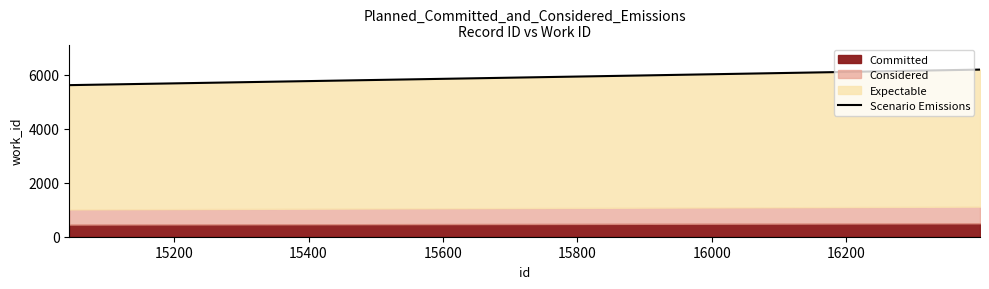

Count the number of values greater than 5976.

1